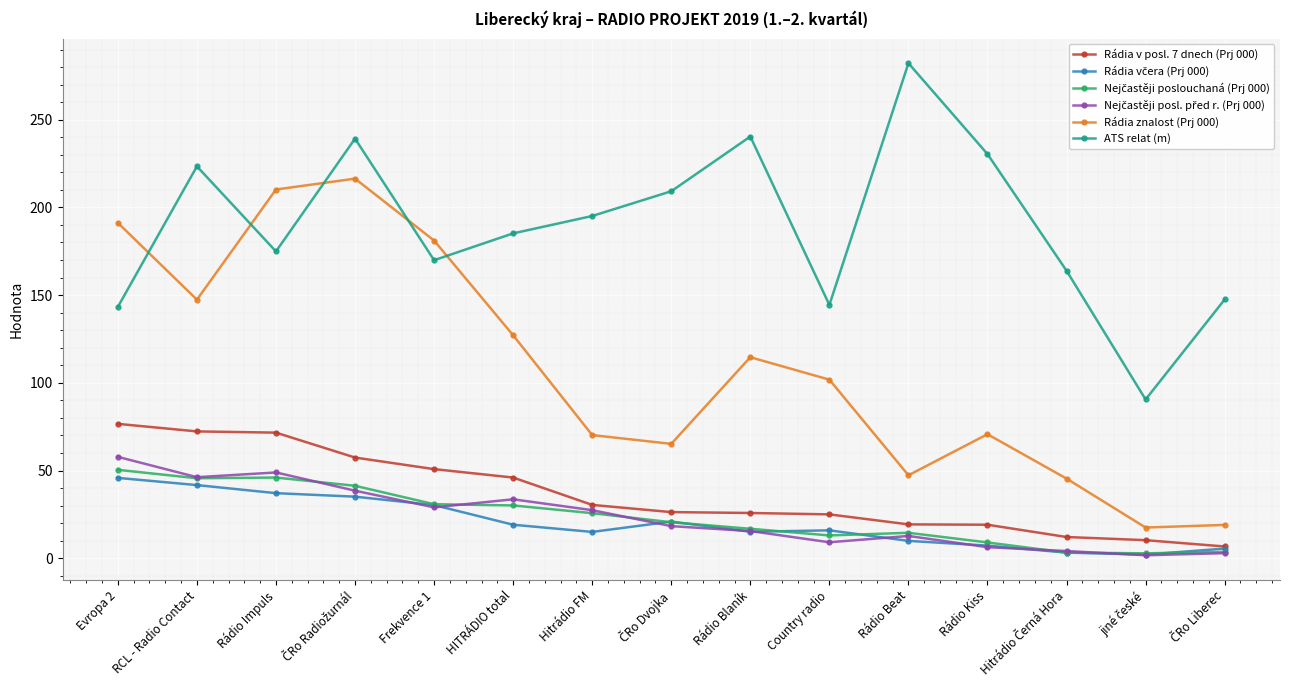

What is the greatest value displayed?

282.2